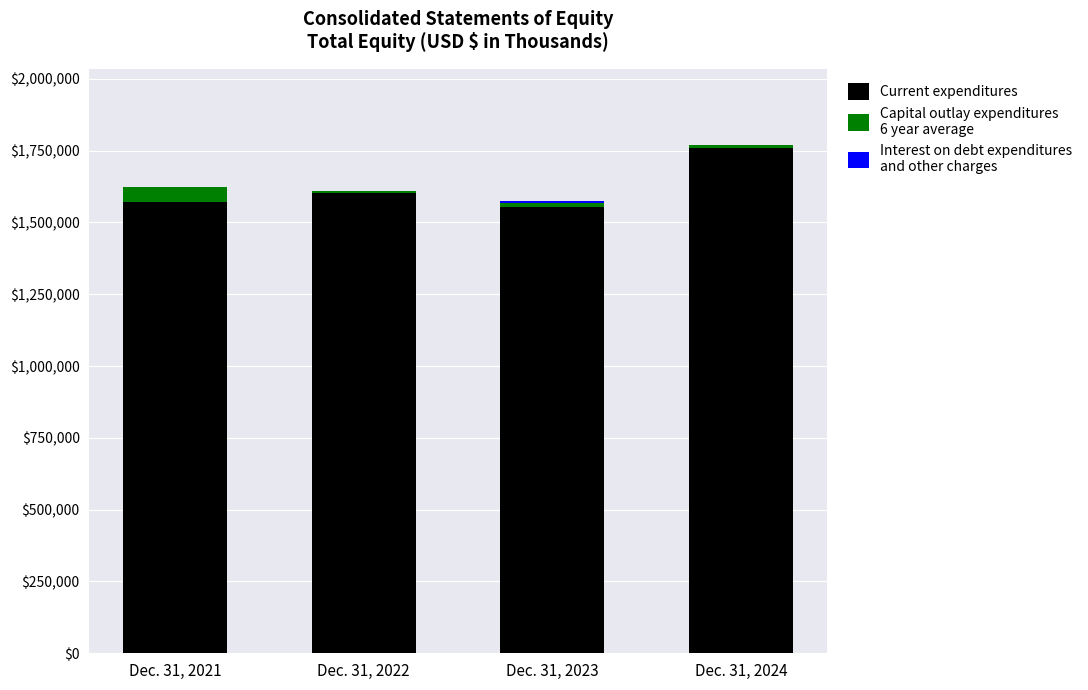

At which category is the sum across all series the highest?

Dec. 31, 2024